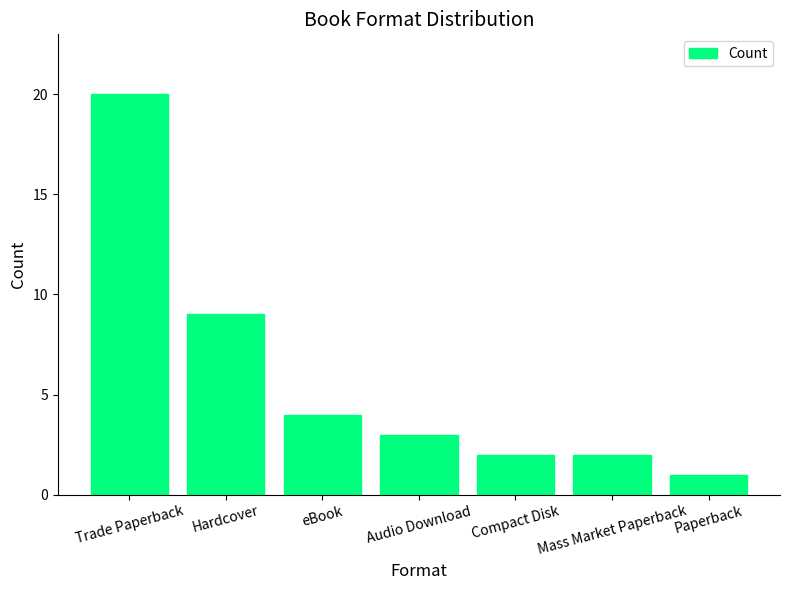

Which has a higher value, Hardcover or Audio Download?

Hardcover